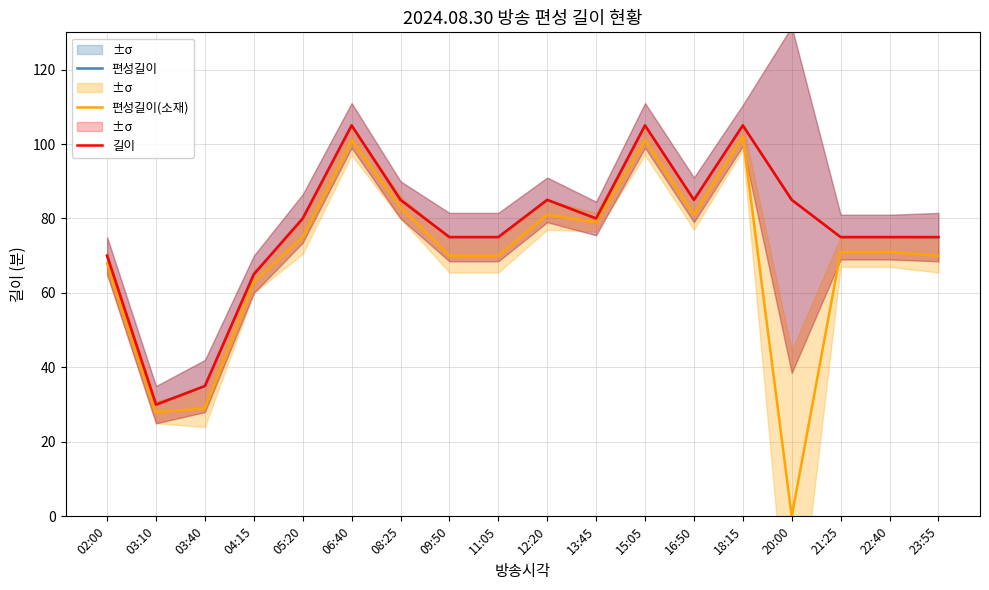

What is the average value of the 편성길이(소재) series?

69